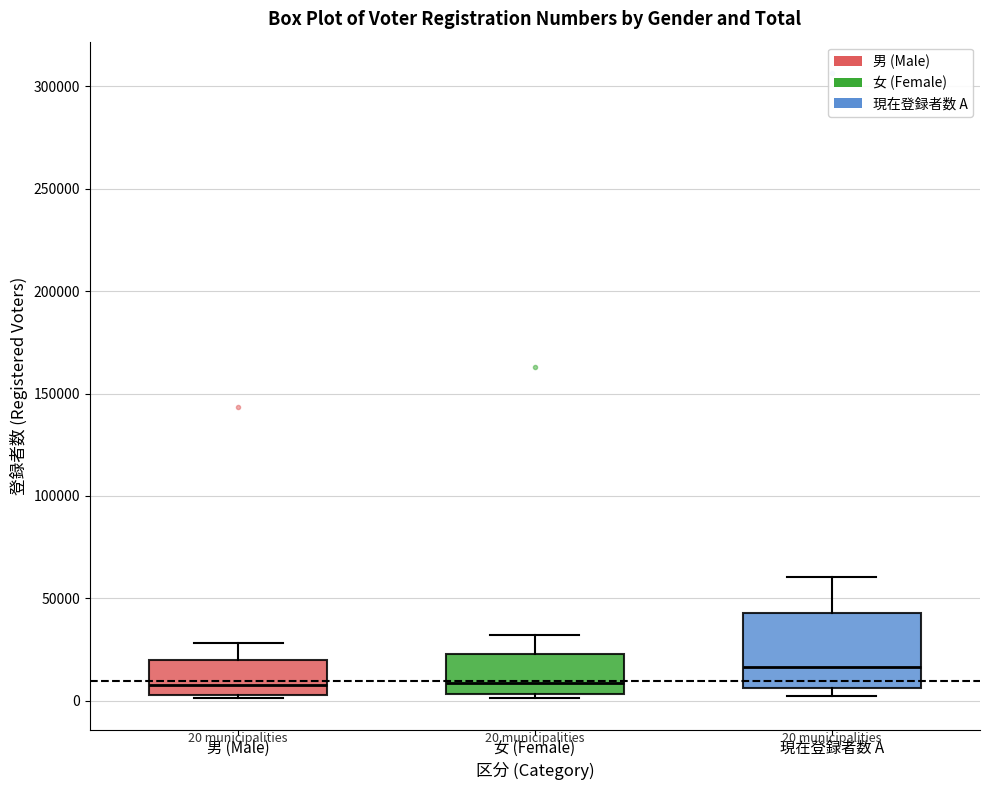

Comparing the boxes themselves (not the whiskers), which one is the tallest?

現在登録者数 A